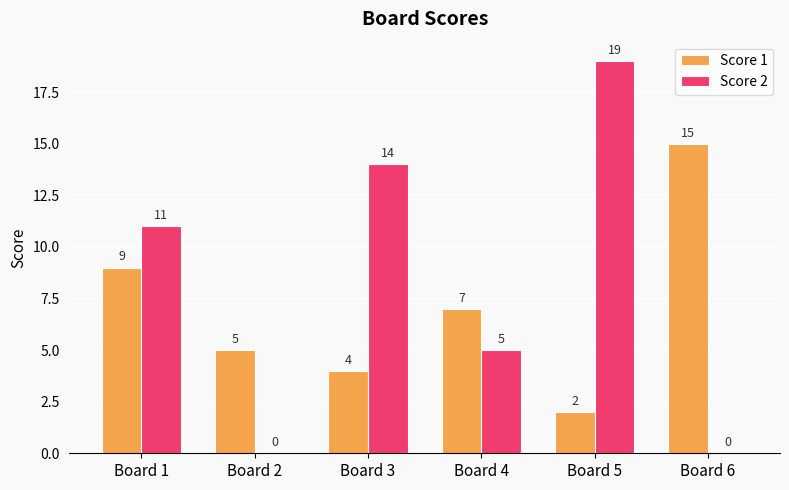

Which series changed the most between Board 3 and Board 4?

Score 2